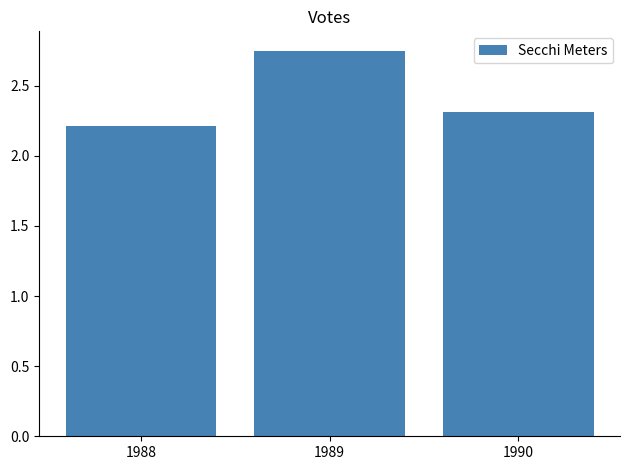

List the labels in order of value, smallest first.

1988, 1990, 1989